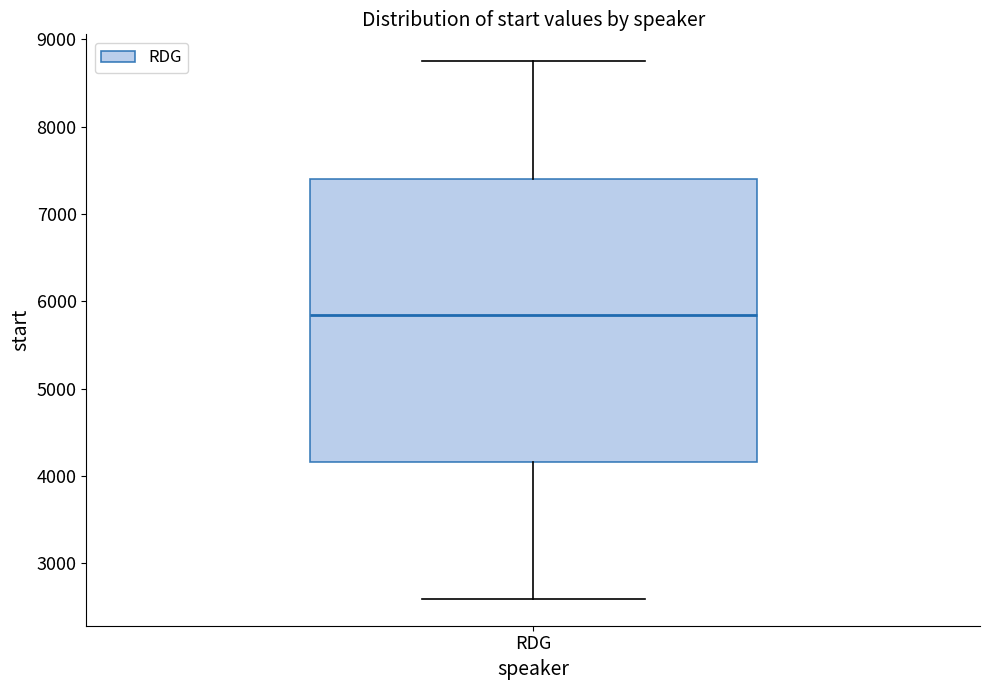

Where does the lower whisker of the box for RDG end on the y-axis? The values are not printed on the chart, so give them approximately, as read against the axis.

2600